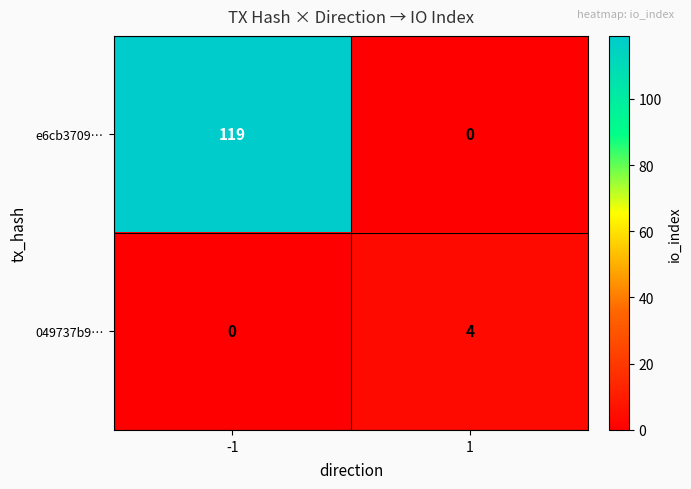

True or false: 049737b9… has a value of 4 at 1.

True